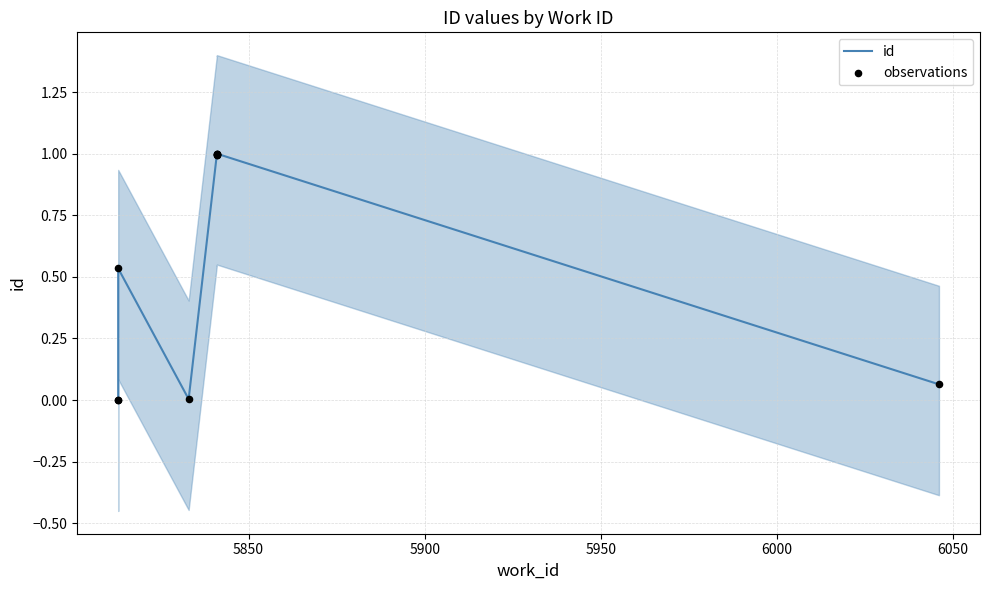

Which series has the largest total across all categories?

id